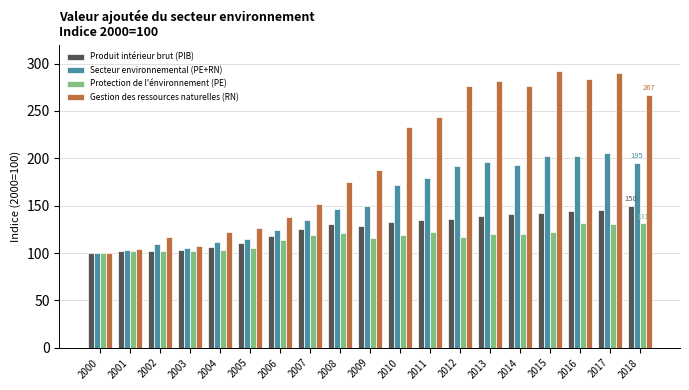

What is the sum of all Gestion des ressources naturelles (RN) values?

3772.2